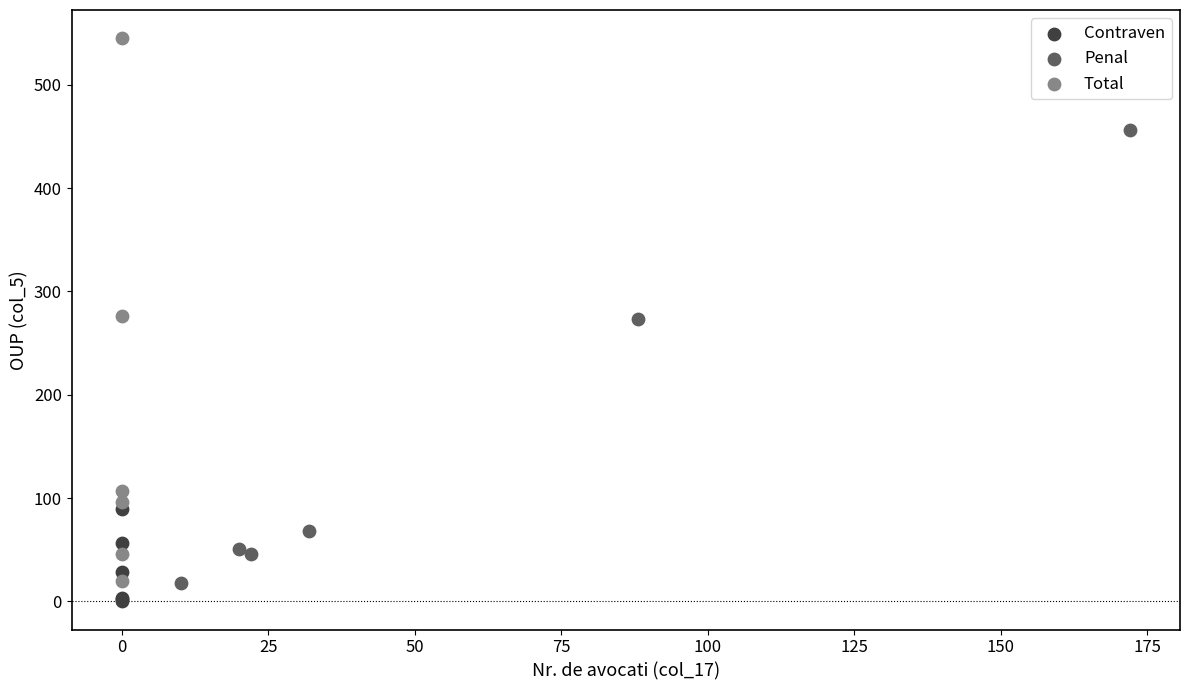

Which series has the widest spread of Y values?

Total